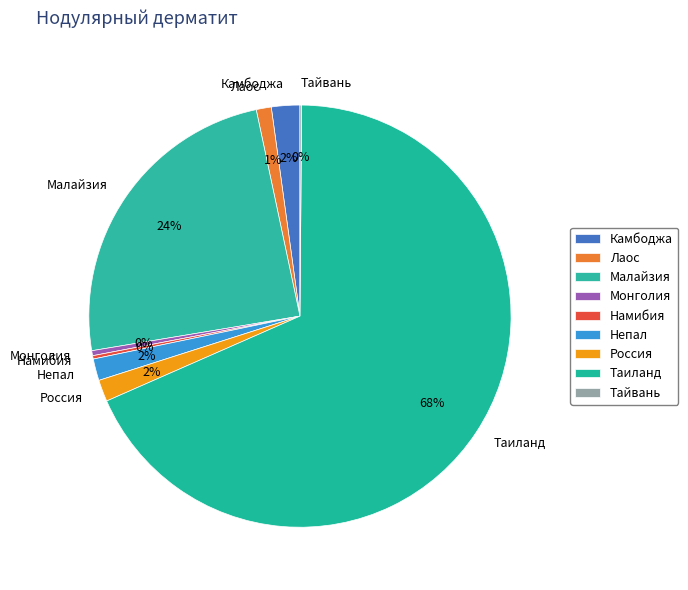

Between Малайзия and Непал, which is larger?

Малайзия